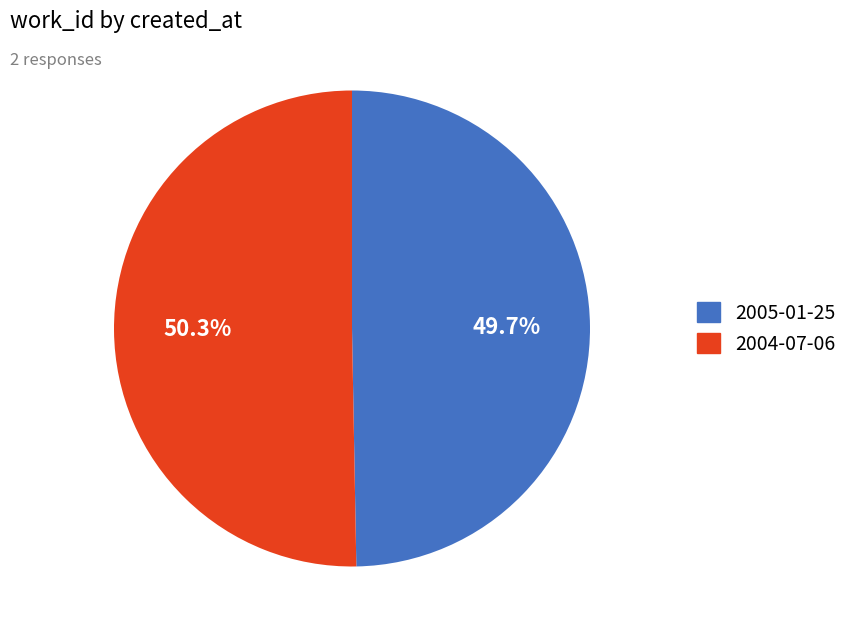

What portion of the pie excludes 2004-07-06?

49.7%